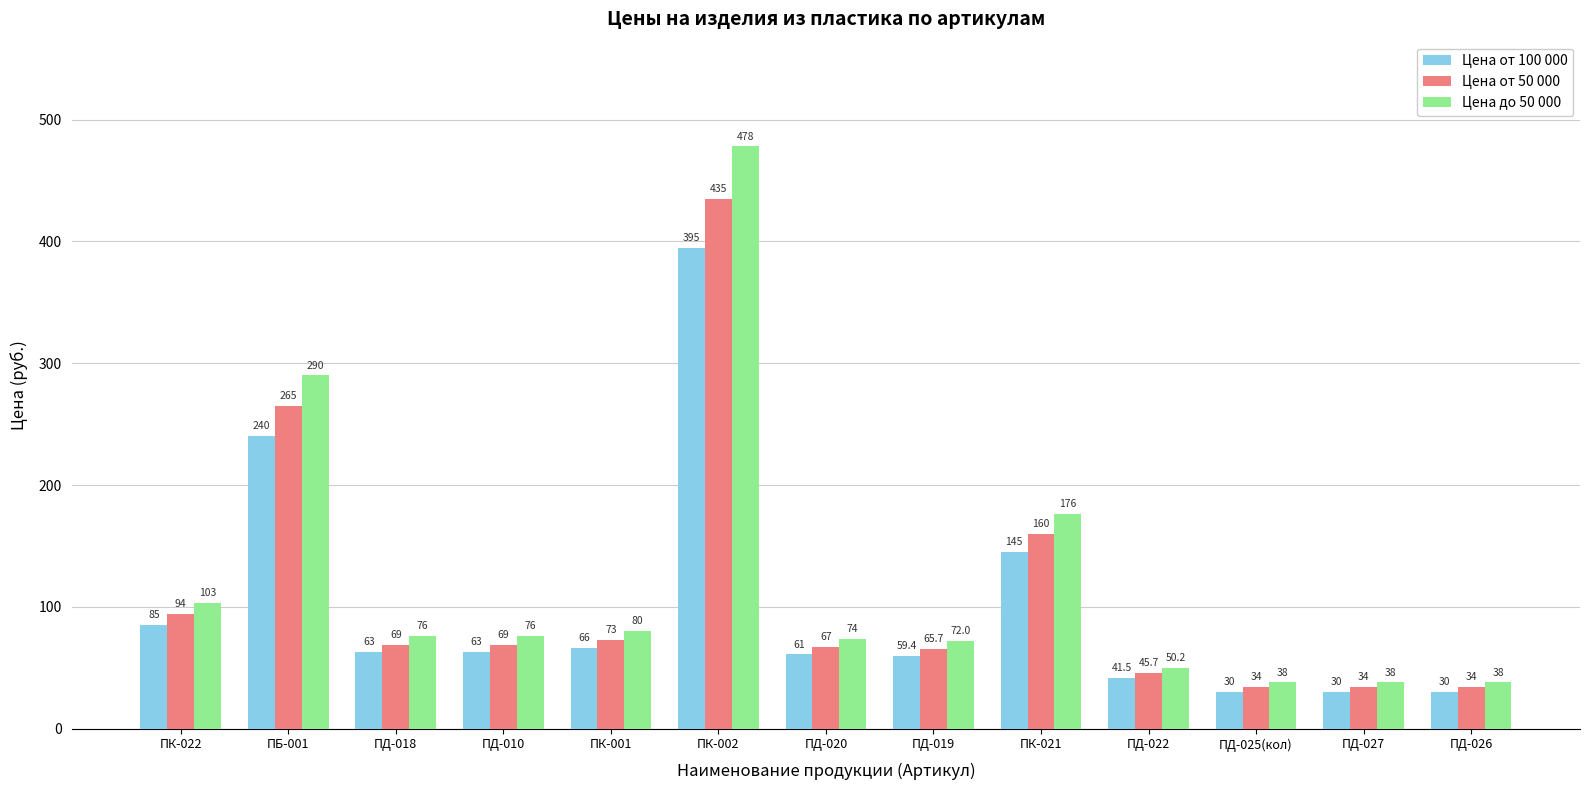

Rank the series at ПД-022 from lowest to highest value.

Цена от 100 000, Цена от 50 000, Цена до 50 000